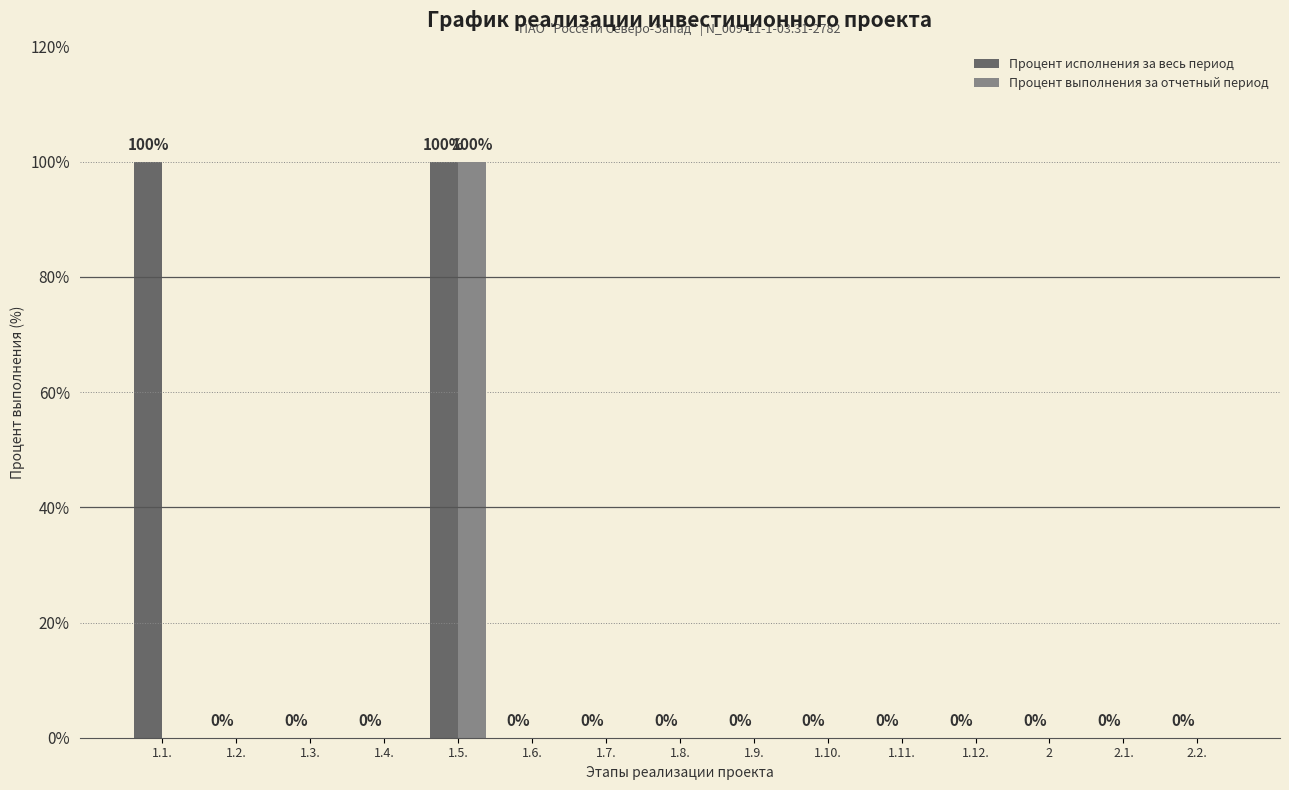

Read the Процент выполнения за отчетный период value at 1.5., to the nearest 10.

100